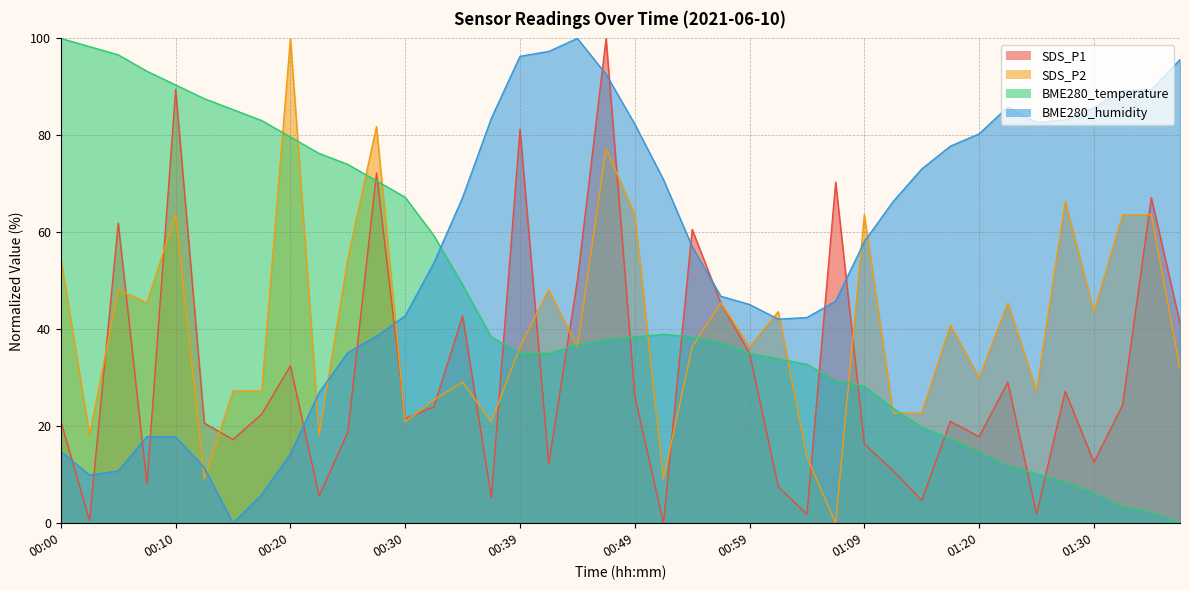

What is the difference between the maximum and minimum values in the SDS_P2 series?

100.0